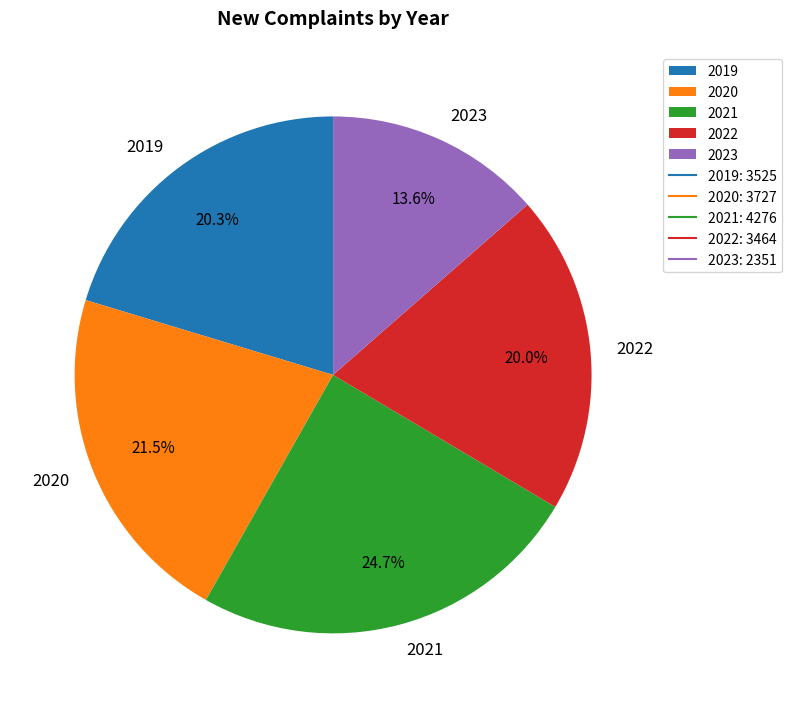

What percentage is the 2023 slice, to the nearest percent?

14%